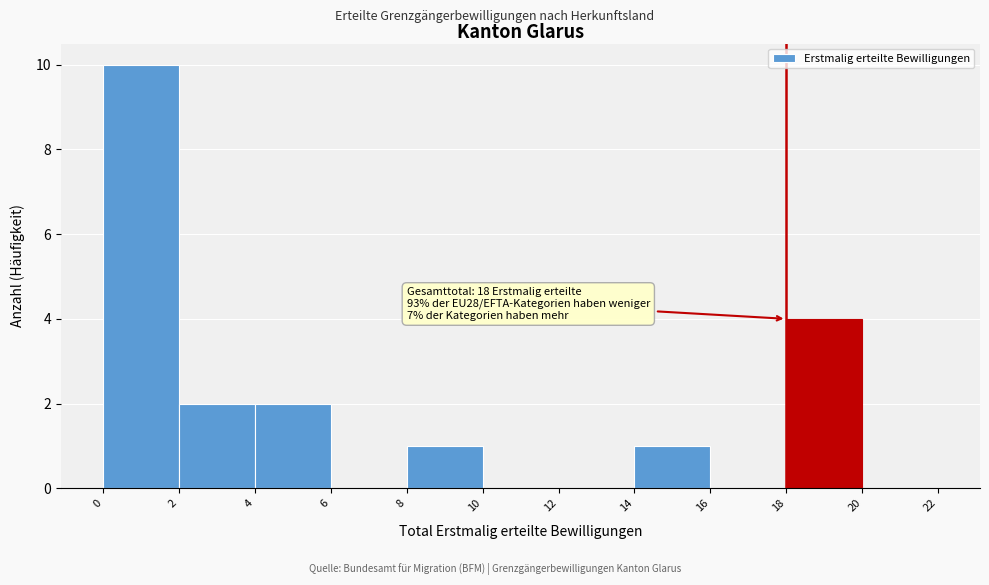

Which range on the x-axis has the tallest bar?

0 to 2